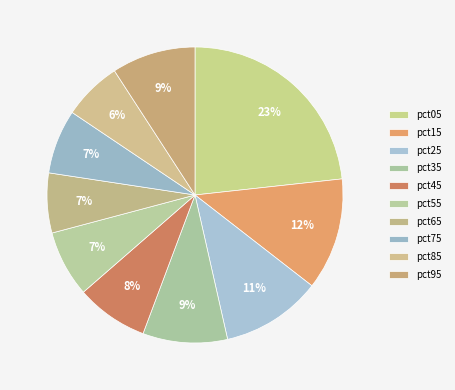

Do pct75 and pct85 together represent more than half of the pie?

No